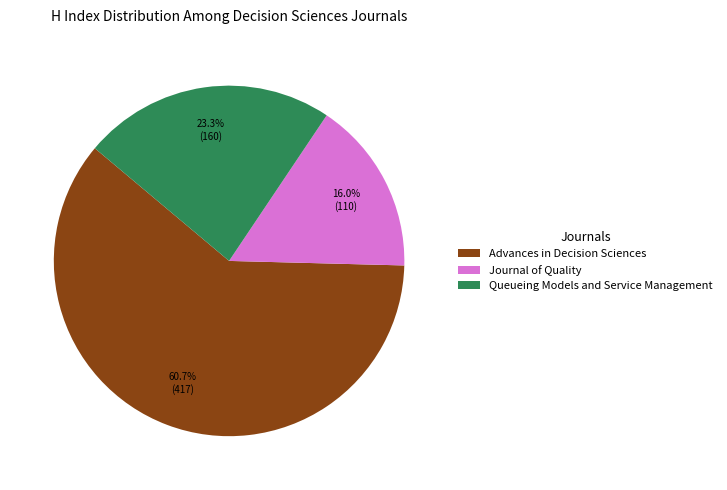

Between Advances in Decision Sciences and Queueing Models and Service Management, which is larger?

Advances in Decision Sciences